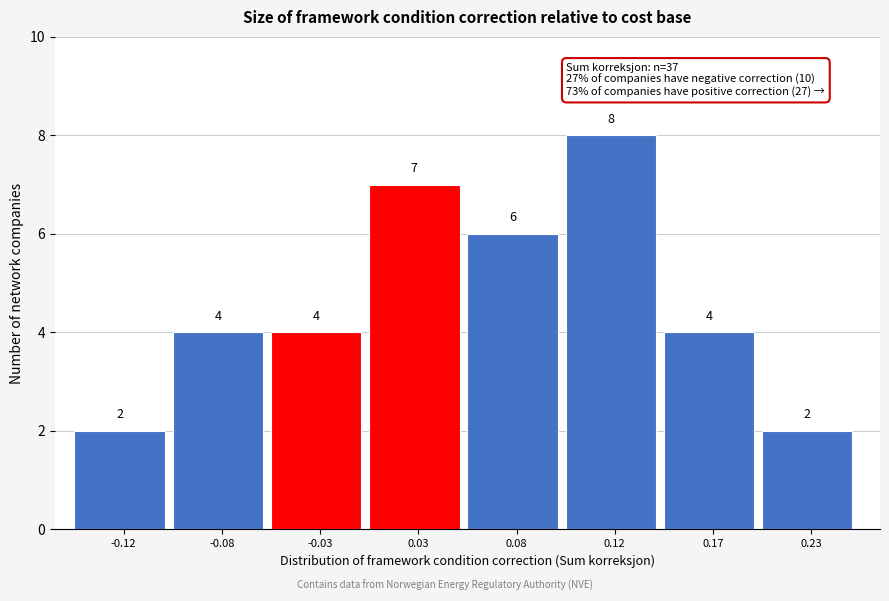

Reading left to right, extract all data points from this chart.

2	4	4	7	6	8	4	2